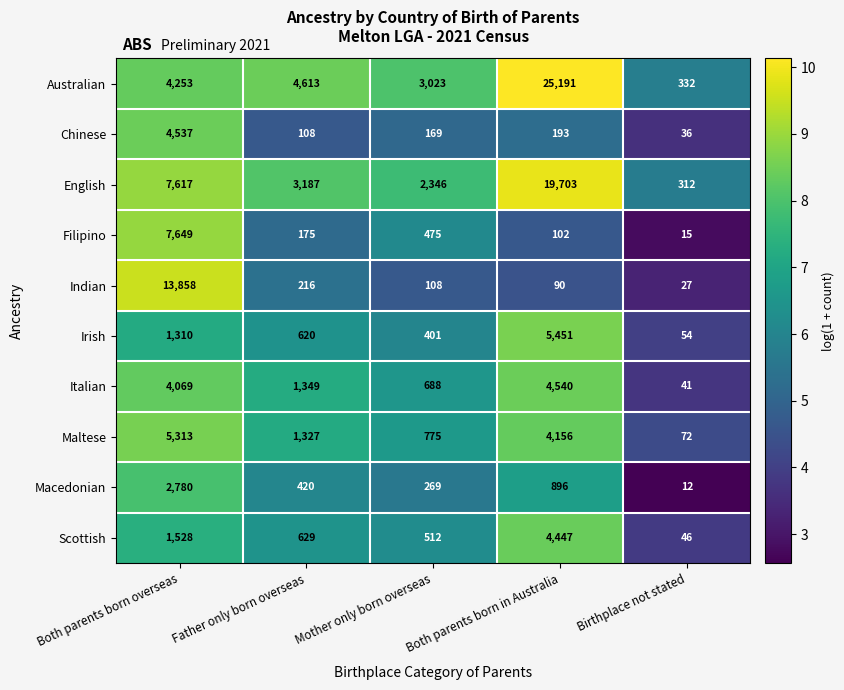

What is the approximate value of Australian at Mother only born overseas, to the nearest 50?

3000